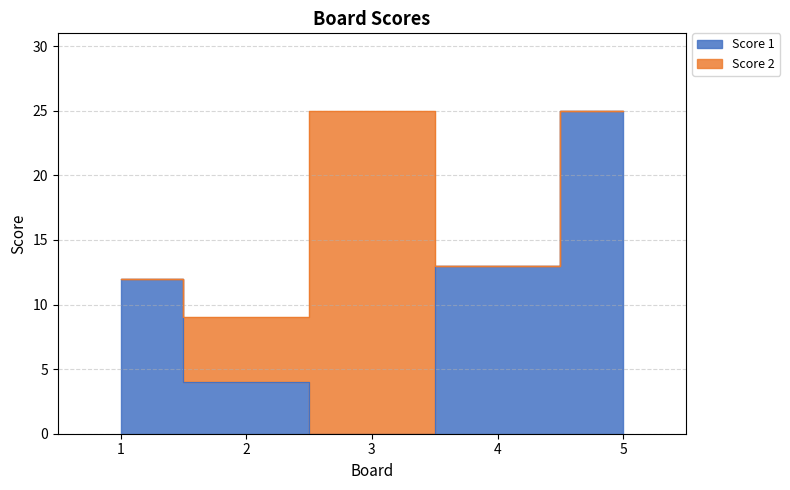

How many points are lower than both their immediate neighbors (excluding endpoints)?

1